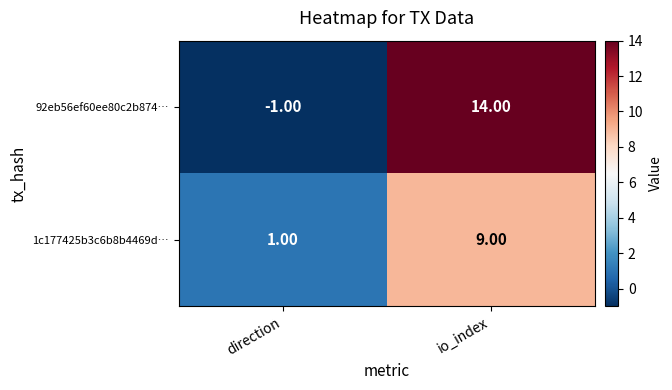

Which category has the lowest value in the 1c177425b3c6b8b4469d… series?

direction